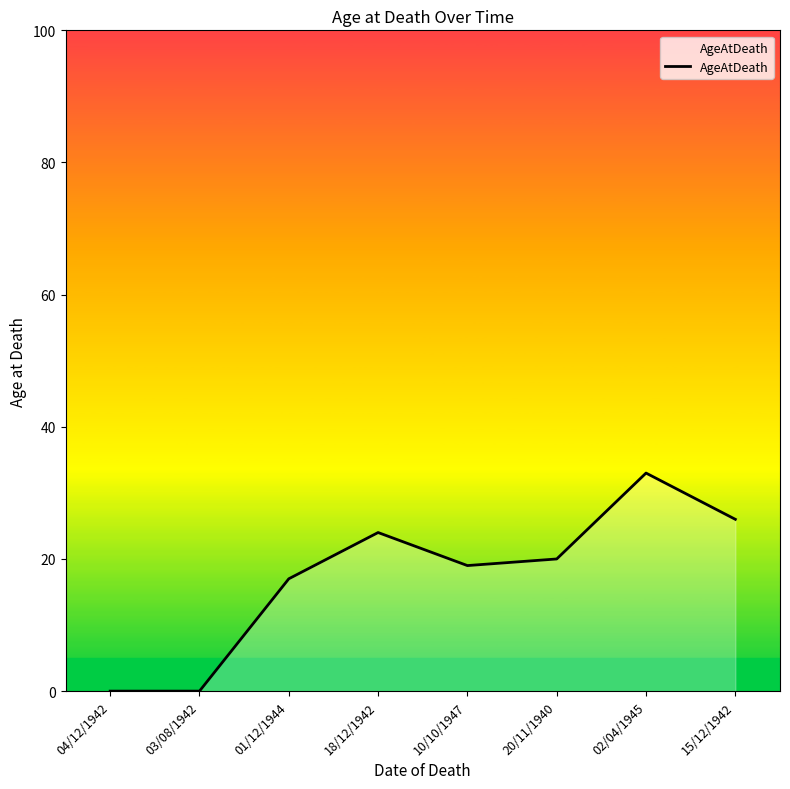

What is the approximate value at 01/12/1944, to the nearest 5?

15